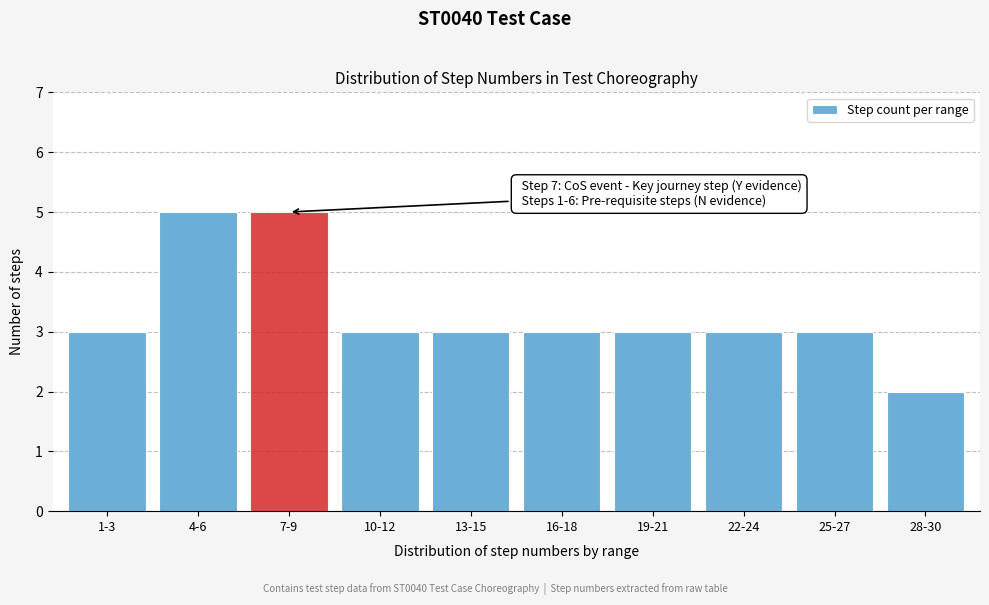

Reading left to right, what are all the values shown in this chart?

1-3=3	4-6=5	7-9=5	10-12=3	13-15=3	16-18=3	19-21=3	22-24=3	25-27=3	28-30=2